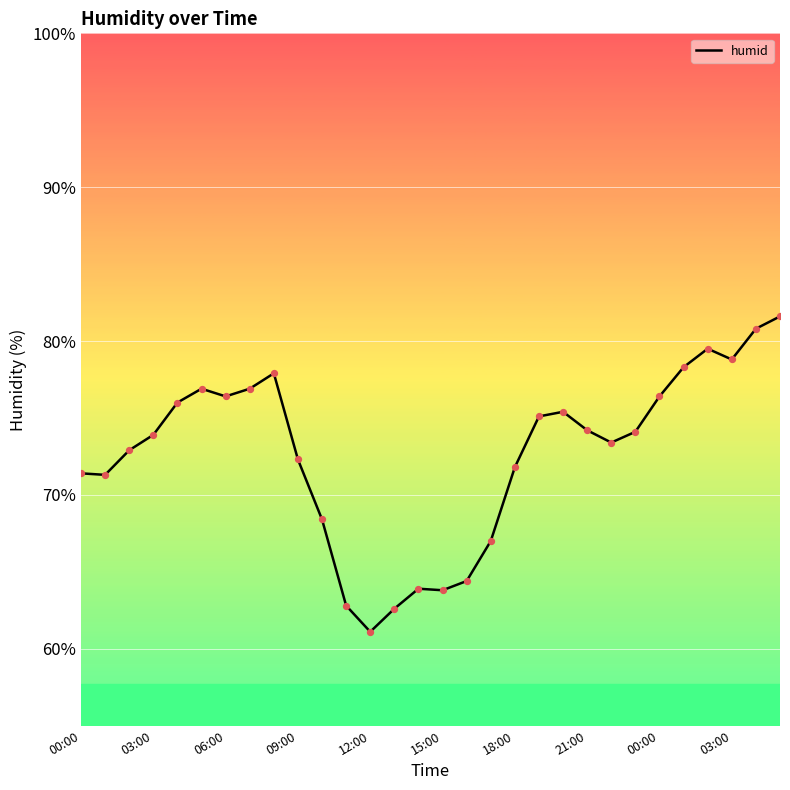

What is the smallest value displayed?

61.1